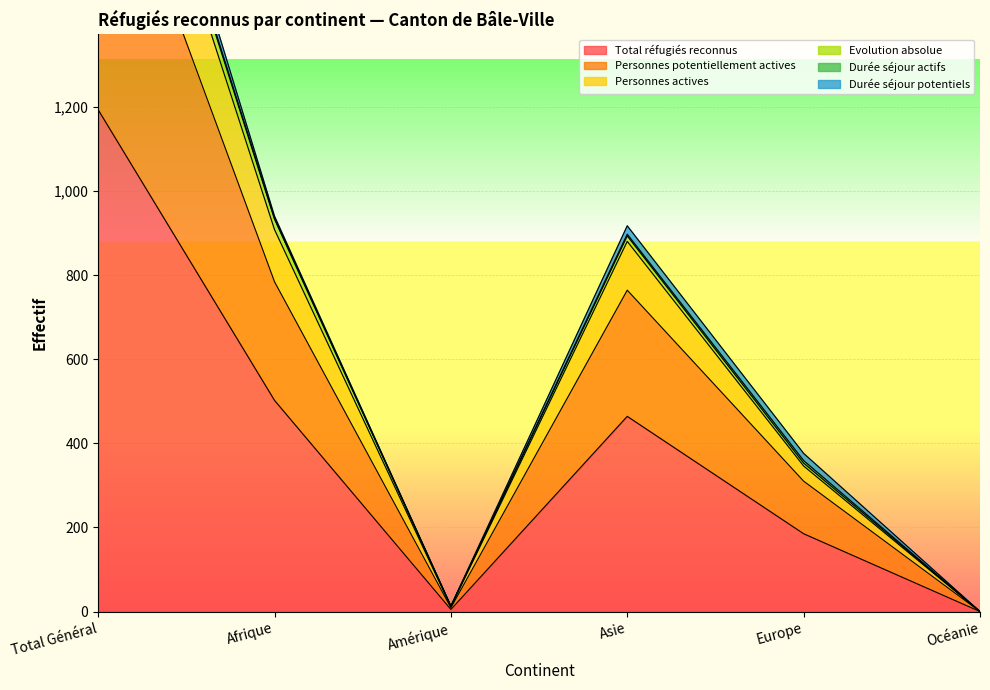

True or false: Personnes actives and Personnes potentiellement actives cross at least once.

False